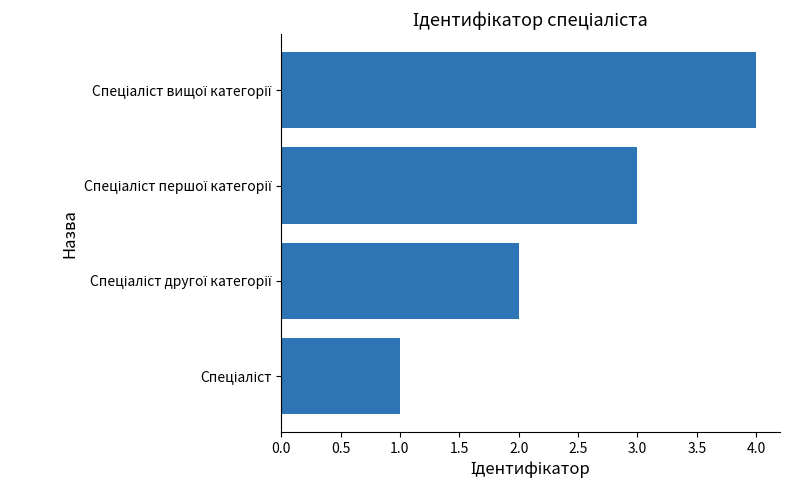

What is the difference between the maximum and minimum values?

3